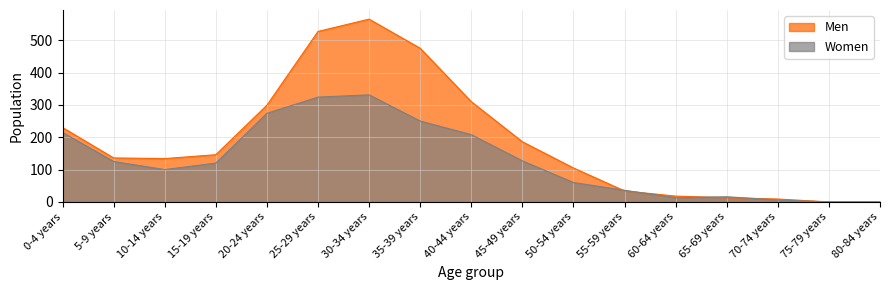

Rank the series at 20-24 years from lowest to highest value.

Women, Men